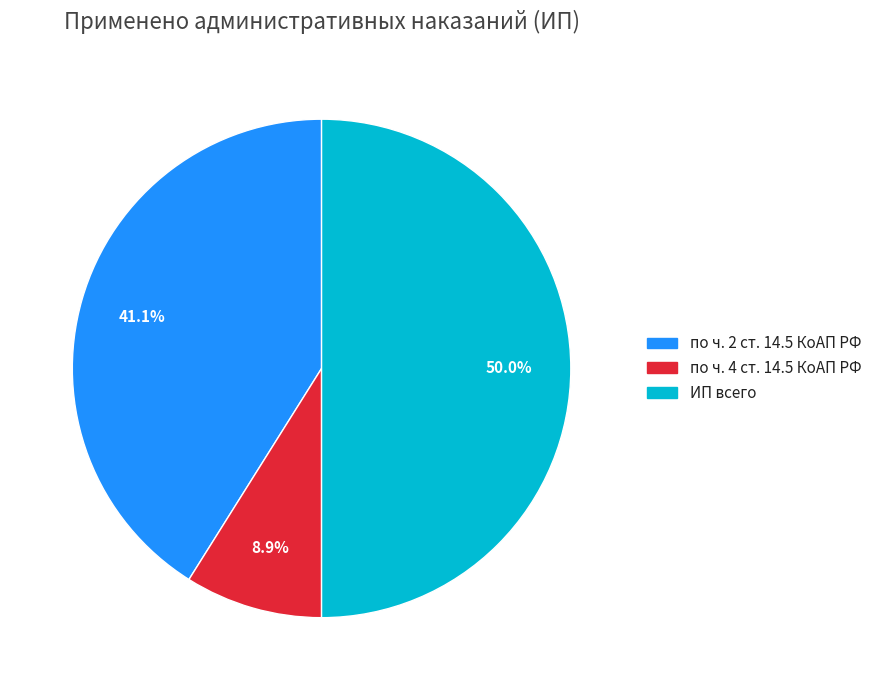

Count the number of slices in the pie.

3